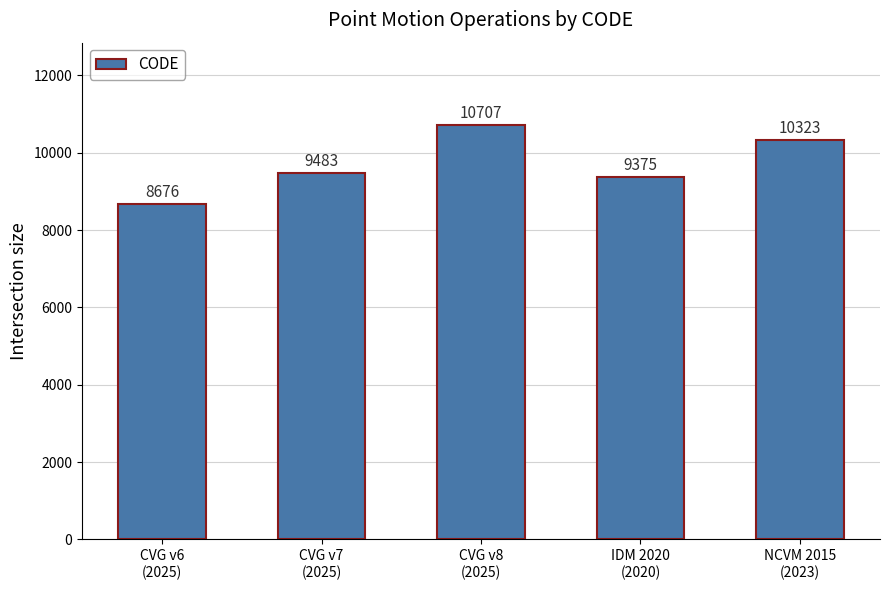

List the labels in order of value, smallest first.

CVG v6
(2025), IDM 2020
(2020), CVG v7
(2025), NCVM 2015
(2023), CVG v8
(2025)